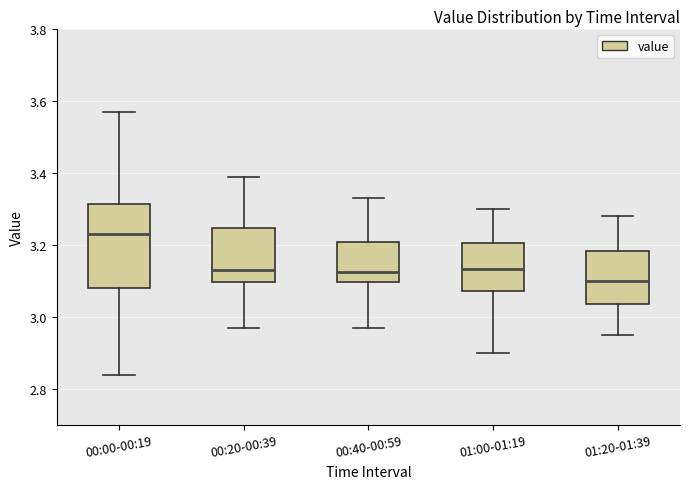

Reading left to right, transcribe this box plot: for each box, give where its median line is, the range the box spans, and where its two whiskers end, as read against the y-axis. The values are not printed on the chart, so give them approximately, as read against the axis.

00:00-00:19: median 3.24, box 3.08 to 3.32, whiskers 2.84 to 3.58
00:20-00:39: median 3.14, box 3.10 to 3.24, whiskers 2.98 to 3.40
00:40-00:59: median 3.12, box 3.10 to 3.20, whiskers 2.98 to 3.34
01:00-01:19: median 3.14, box 3.08 to 3.20, whiskers 2.90 to 3.30
01:20-01:39: median 3.10, box 3.04 to 3.18, whiskers 2.96 to 3.28